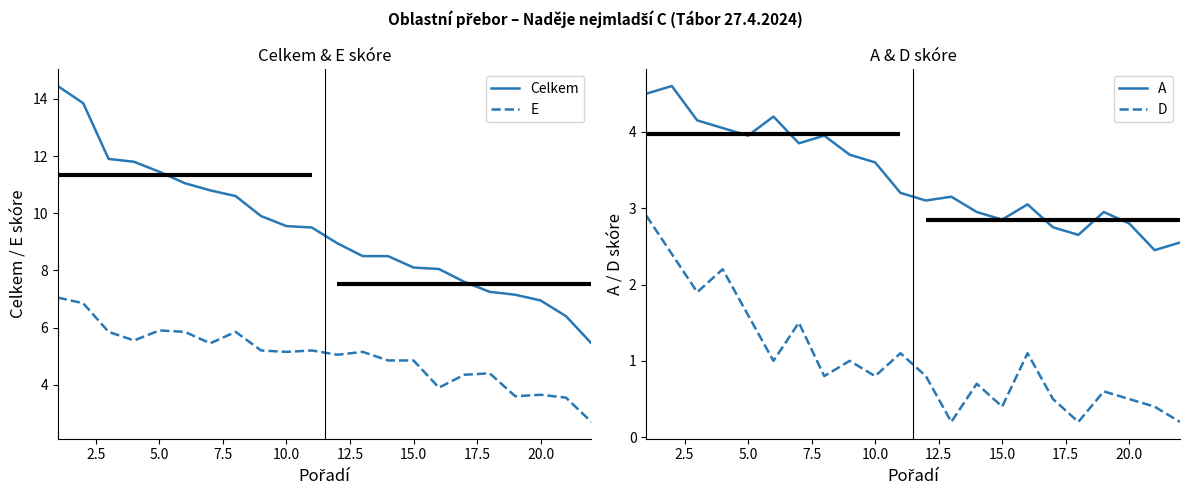

What is the difference between the second highest and minimum values in the E series?

4.1